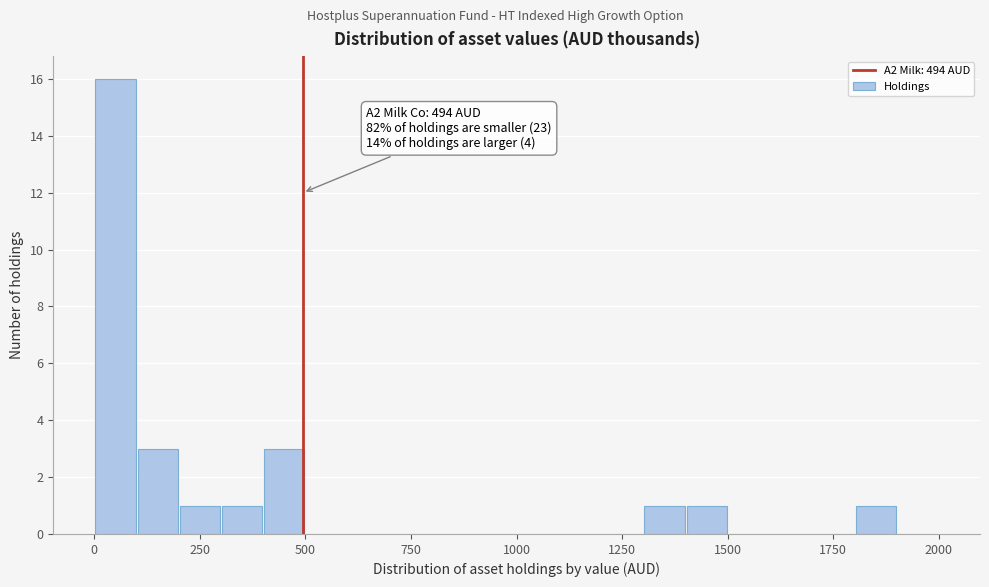

Around what value on the x-axis is the tallest bar? Give the approximate position of its centre, as read against the axis.

50